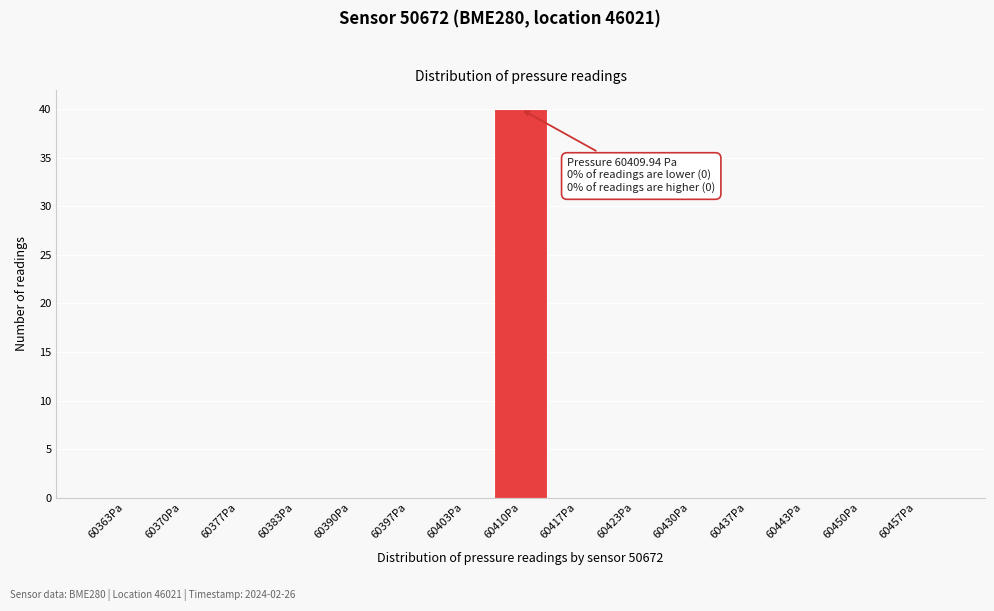

Over which range of the x-axis is the bar tallest?

60407 to 60413